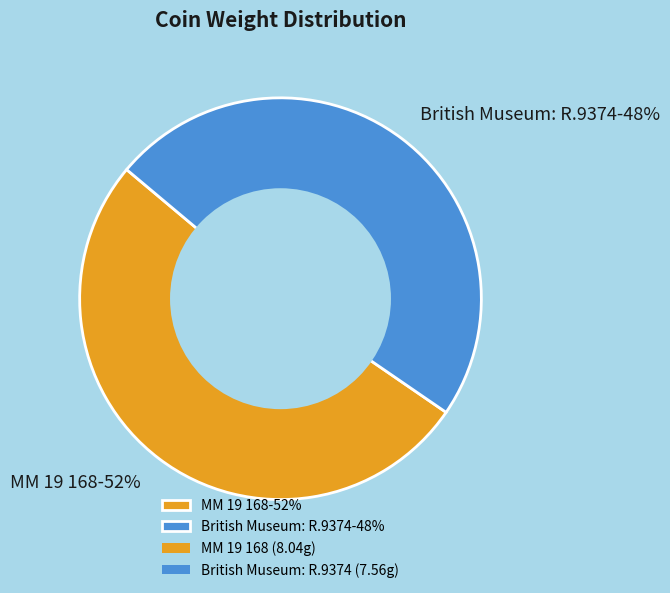

Do British Museum: R.9374-48% and MM 19 168-52% together represent more than half of the pie?

Yes